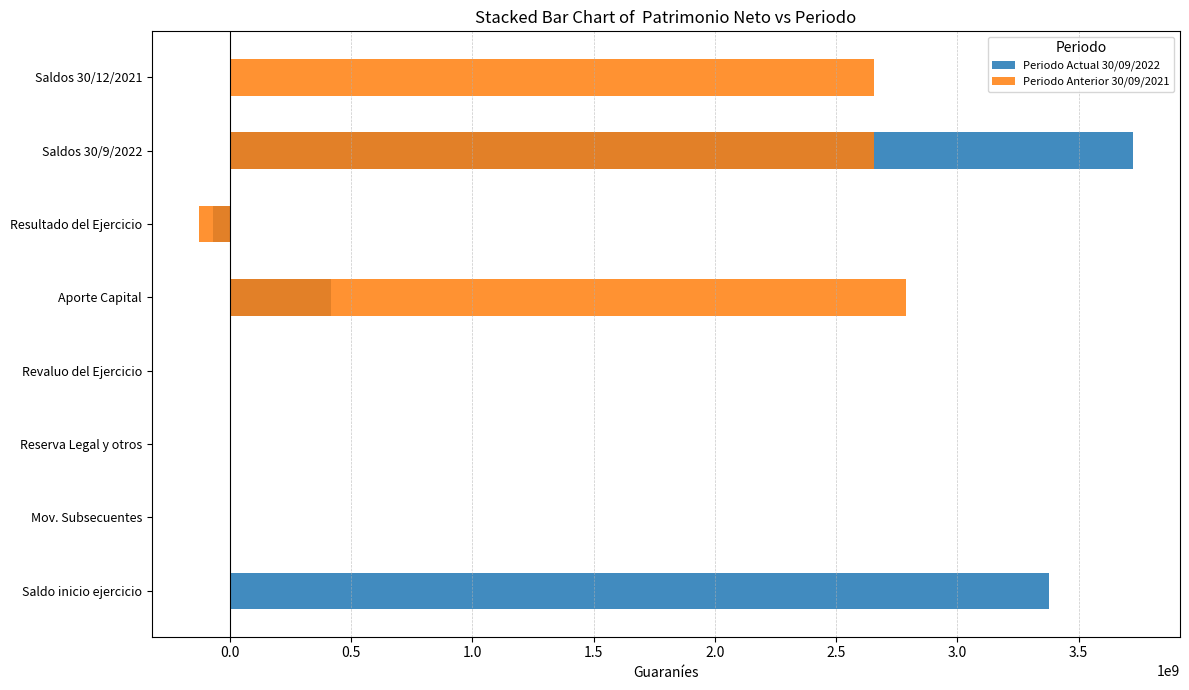

Which series changed the most between Saldo inicio ejercicio and Reserva Legal y otros?

Periodo Actual 30/09/2022